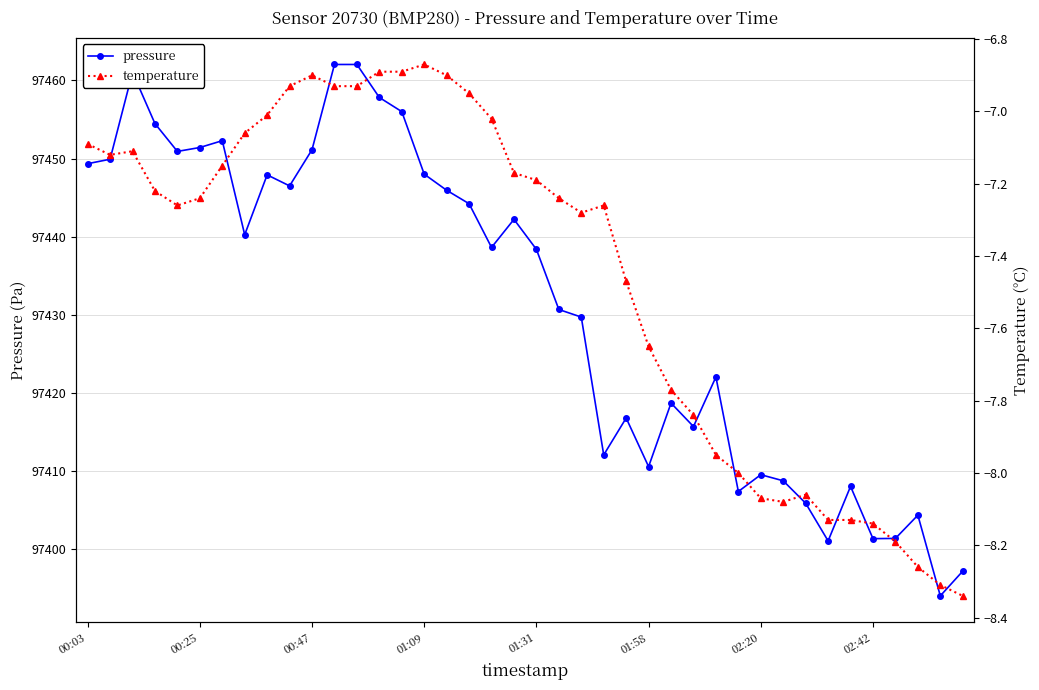

What is the difference between the temperature values at 13 and 31?

1.2